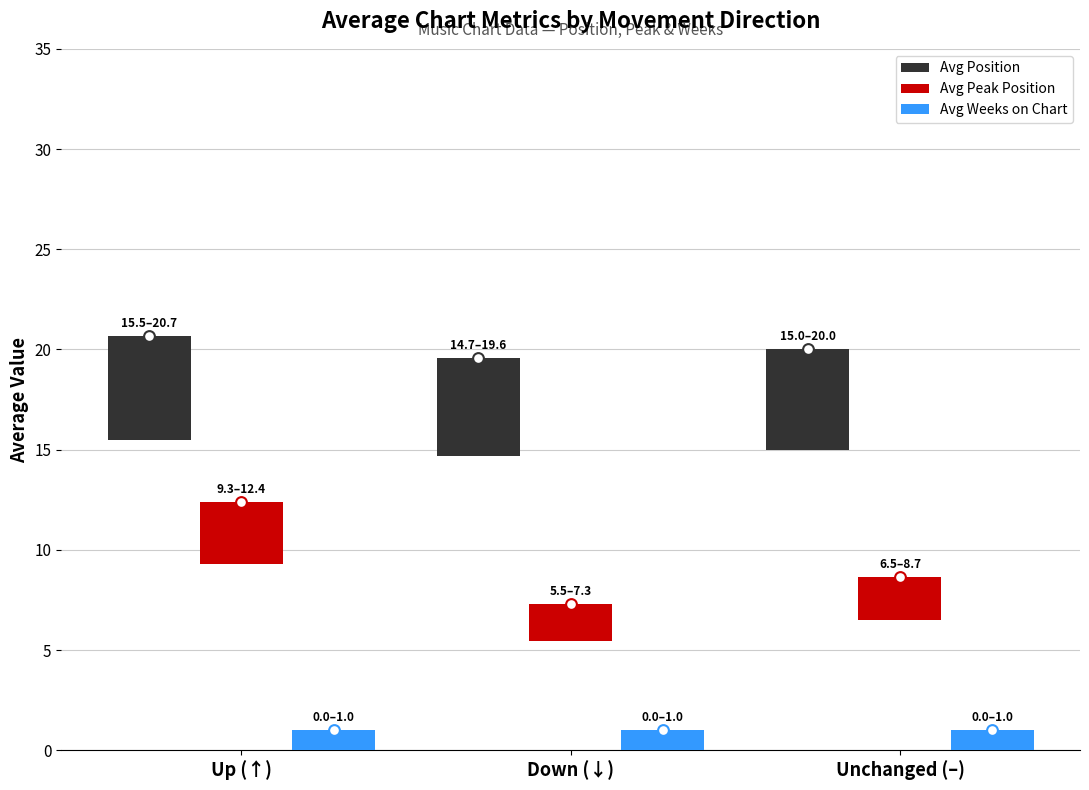

Which series reaches the maximum Y coordinate?

Avg Position